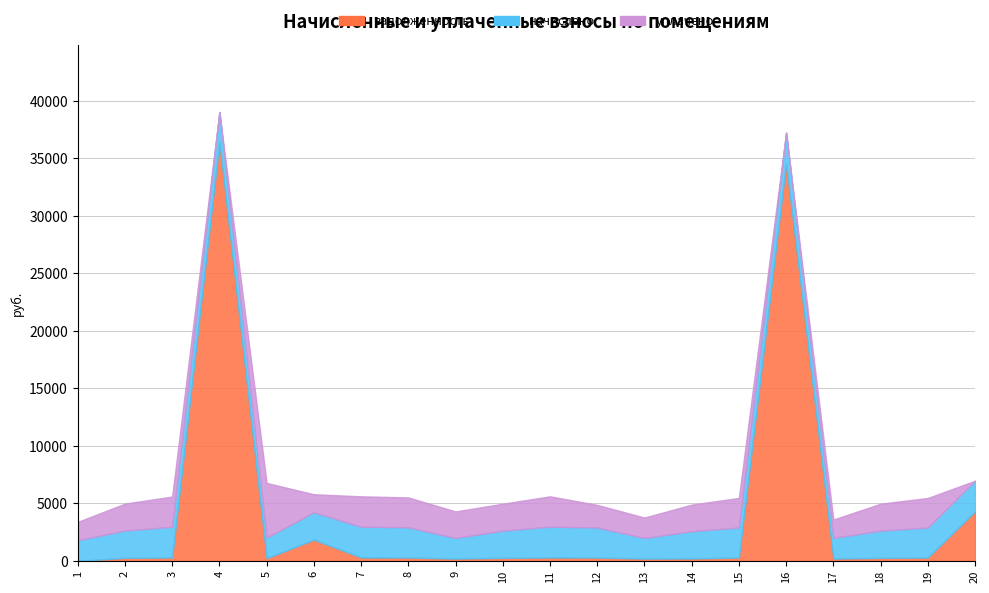

Reading left to right, list all the values displayed in this chart.

задолженность: 1=0.0	2=263.9	3=296.5	4=36419.6	5=227.8	6=1844.7	7=297.4	8=291.9	9=200.2	10=263.3	11=297.4	12=290.5	13=199.6	14=210.0	15=292.7	16=34570.8	17=199.8	18=263.3	19=289.9	20=4303.2
начислено: 1=1796.0	2=2374.8	3=2668.4	4=2621.3	5=1799.0	6=2382.7	7=2676.8	8=2631.4	9=1795.5	10=2370.1	11=2676.8	12=2614.8	13=1796.0	14=2370.1	15=2608.7	16=2668.4	17=1798.5	18=2370.1	19=2608.7	20=2668.4
уплачено: 1=1596.5	2=2343.8	3=2633.5	4=0.0	5=4754.3	6=1571.6	7=2641.8	8=2597.0	9=2305.6	10=2339.1	11=2641.8	12=1965.3	13=1772.6	14=2312.4	15=2574.6	16=0.0	17=1598.6	18=2339.1	19=2574.6	20=0.0